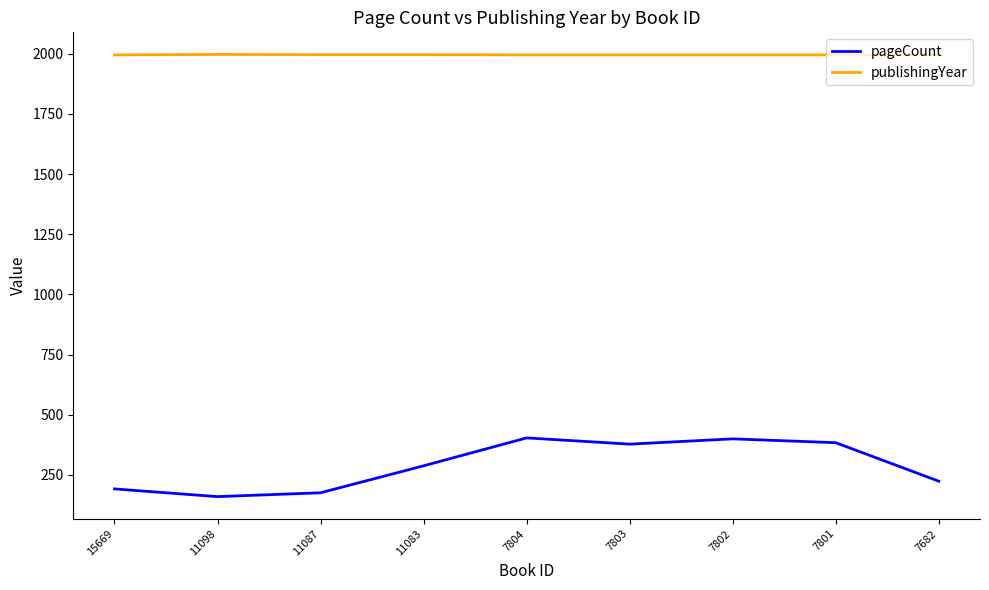

Which series has the widest spread of values?

pageCount